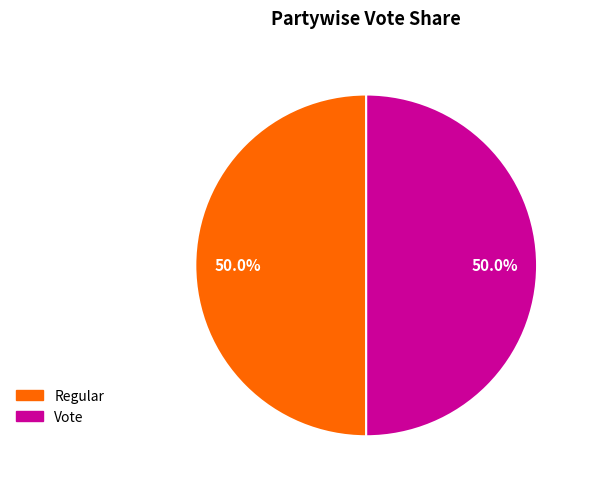

Do Regular and Vote together represent more than half of the pie?

Yes